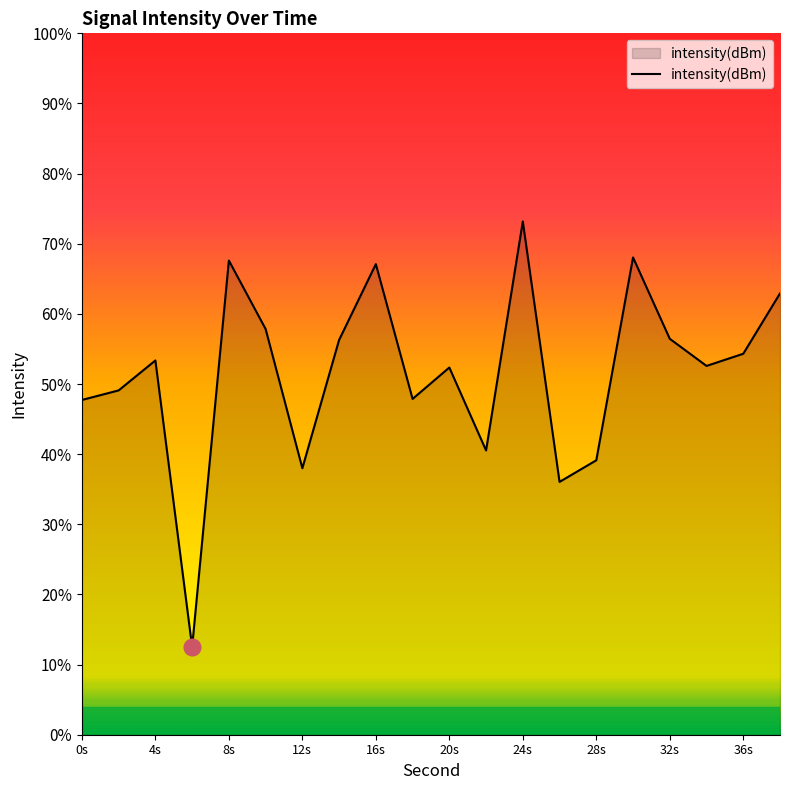

What is the maximum value shown in the chart?

73.2